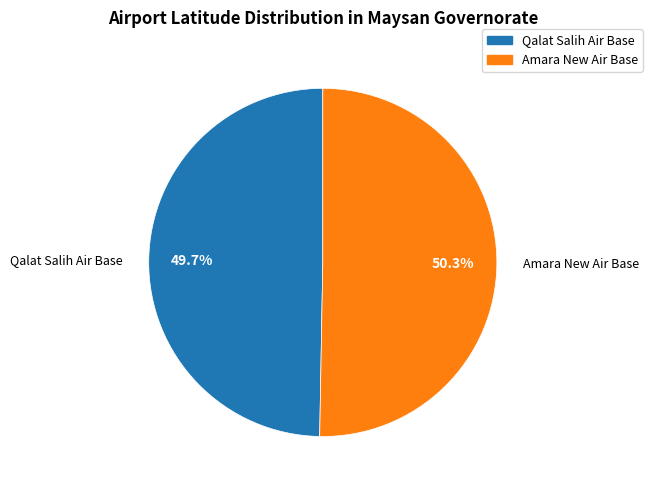

Approximately how many times larger is the value at Amara New Air Base compared to Qalat Salih Air Base?

1.0